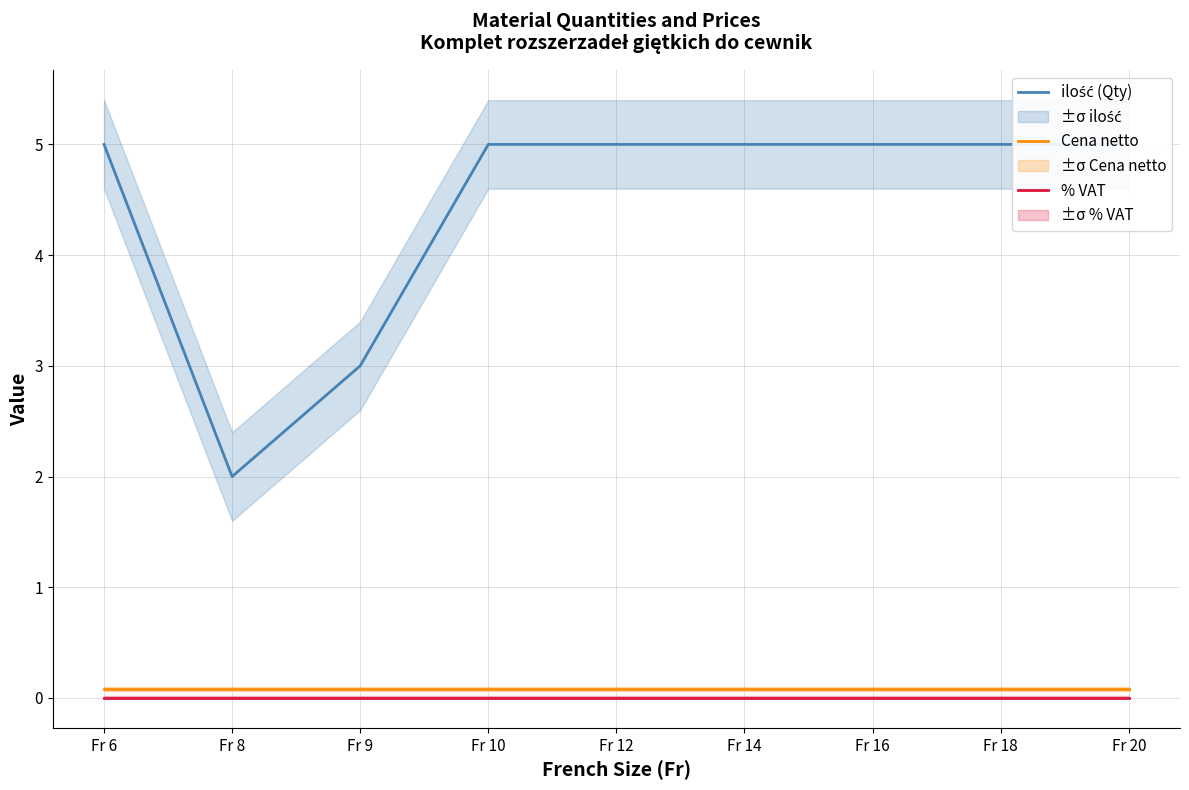

Reading left to right, list all the values displayed in this chart.

ilość (Qty): Fr 6=5.0	Fr 8=2.0	Fr 9=3.0	Fr 10=5.0	Fr 12=5.0	Fr 14=5.0	Fr 16=5.0	Fr 18=5.0	Fr 20=5.0
Cena netto: Fr 6=0.1	Fr 8=0.1	Fr 9=0.1	Fr 10=0.1	Fr 12=0.1	Fr 14=0.1	Fr 16=0.1	Fr 18=0.1	Fr 20=0.1
% VAT: Fr 6=0.0	Fr 8=0.0	Fr 9=0.0	Fr 10=0.0	Fr 12=0.0	Fr 14=0.0	Fr 16=0.0	Fr 18=0.0	Fr 20=0.0